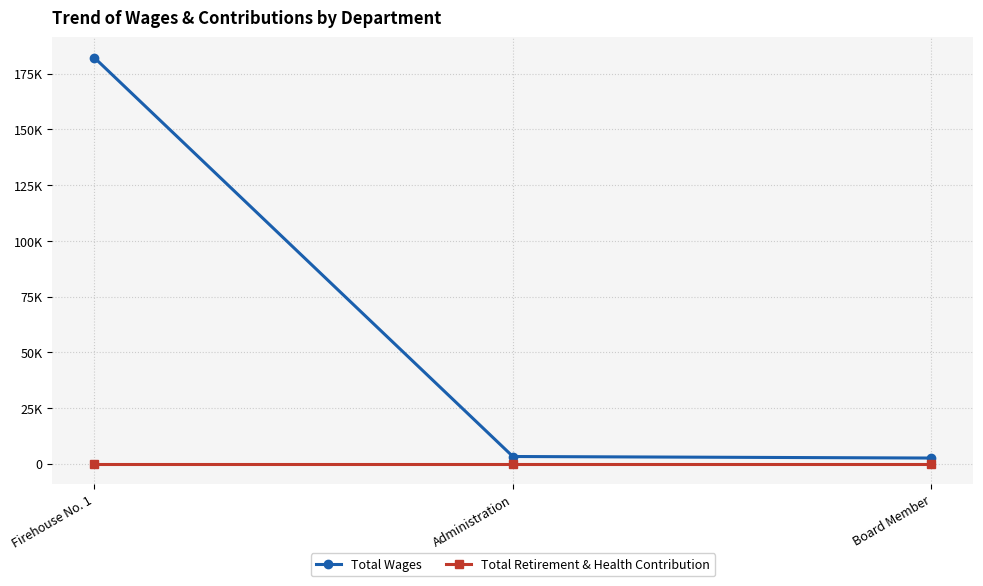

What is the difference between the highest and lowest values at Administration?

3215